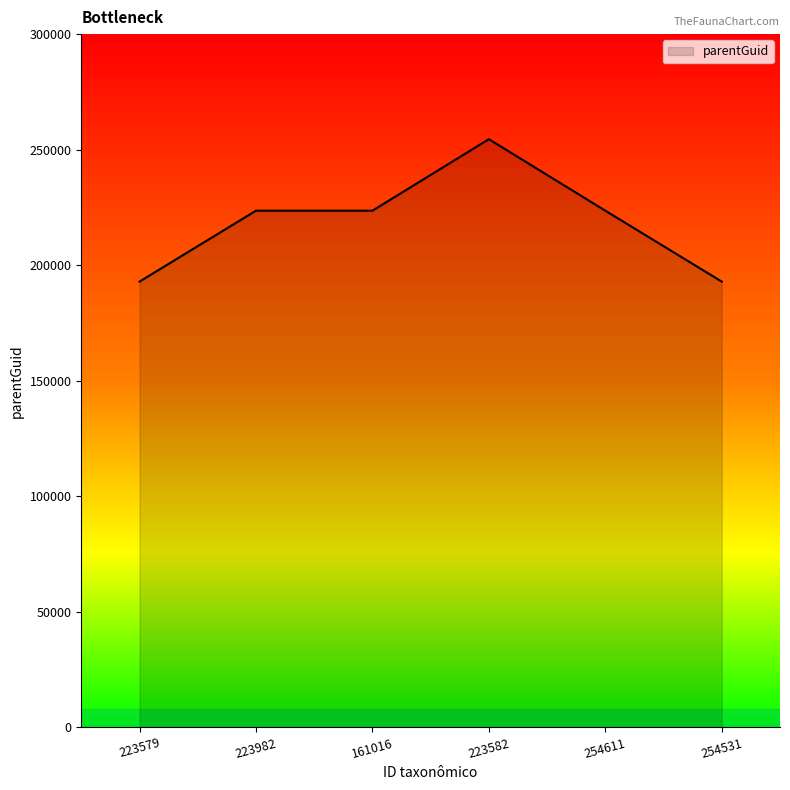

What is the change in value from 223982 to 254531?

-30693